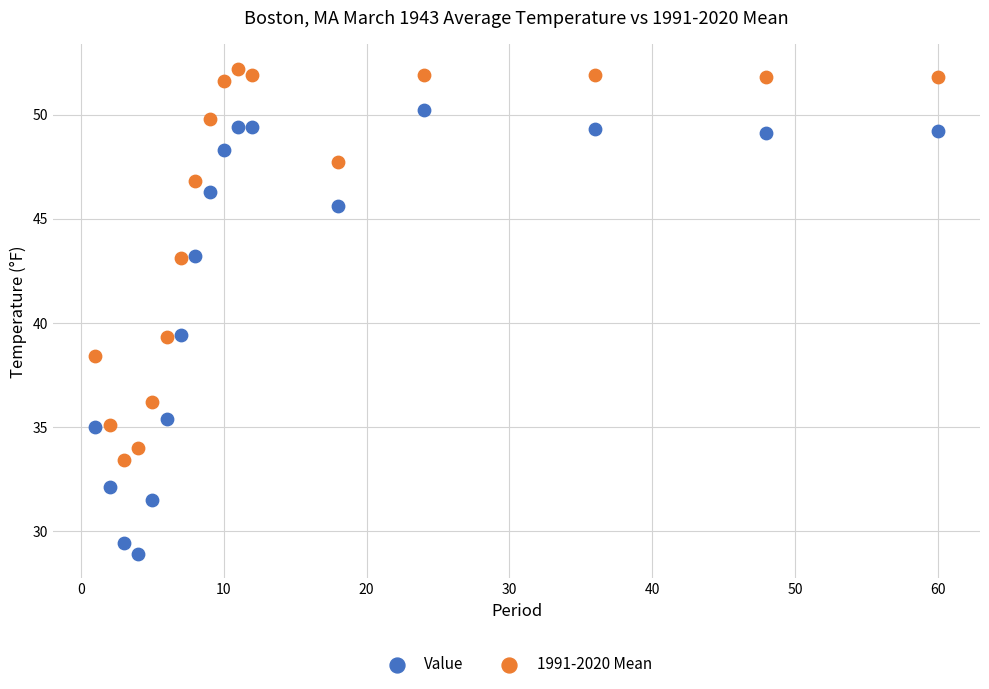

Which series contains the highest Y value?

1991-2020 Mean